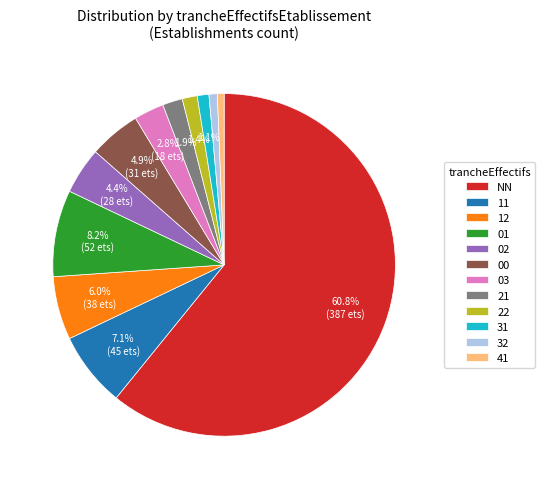

What is the largest slice in the pie chart?

NN